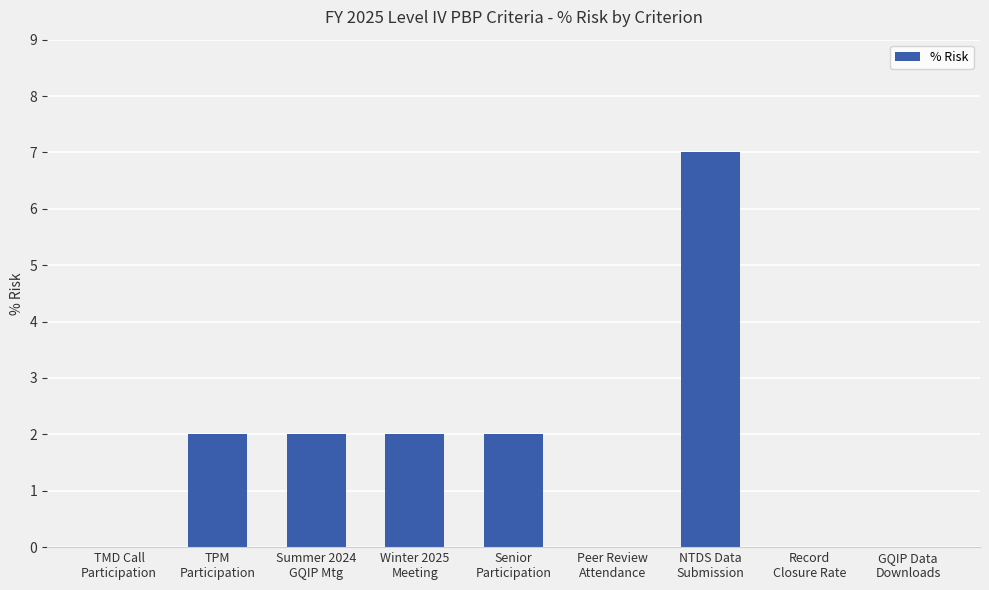

What is the maximum value shown in the chart?

7